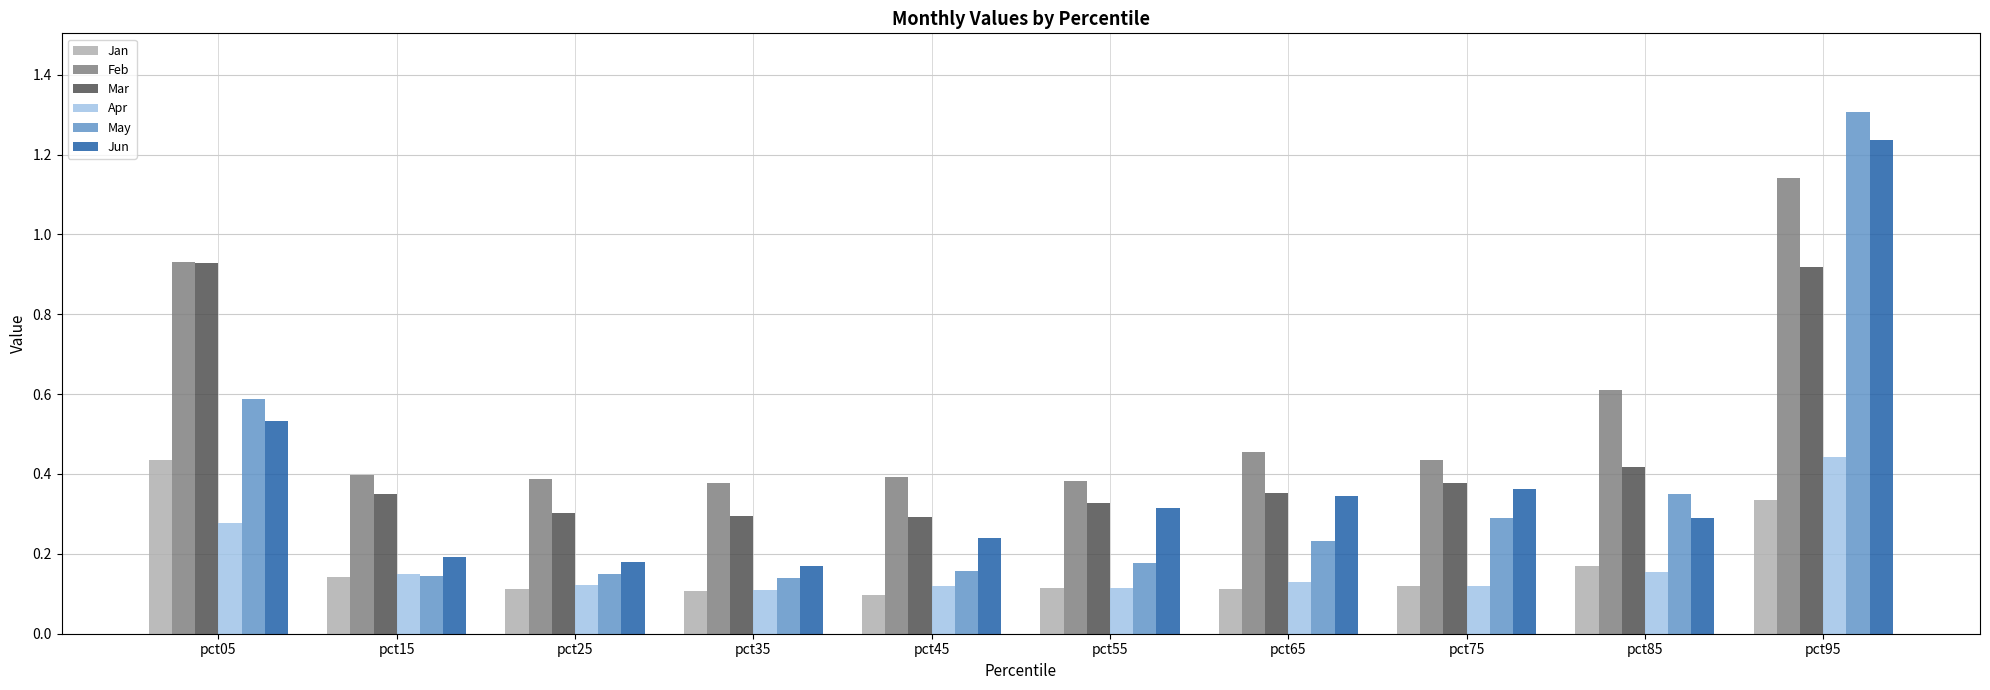

At which category is the sum across all series the highest?

pct95